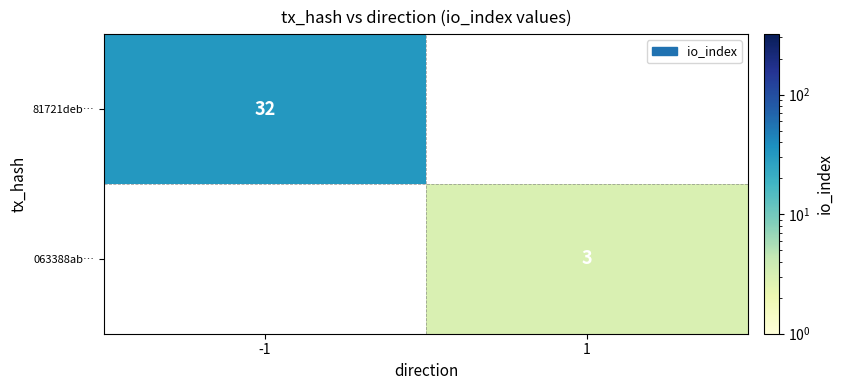

The value of 81721deb… at -1 is 44.1. True or false?

False